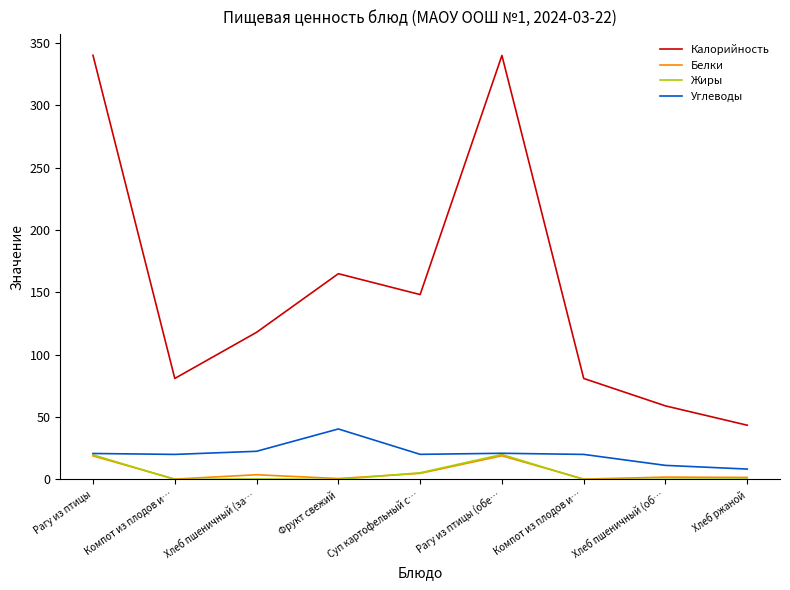

What is the difference between the highest and lowest values at Хлеб пшеничный (за…?

117.6